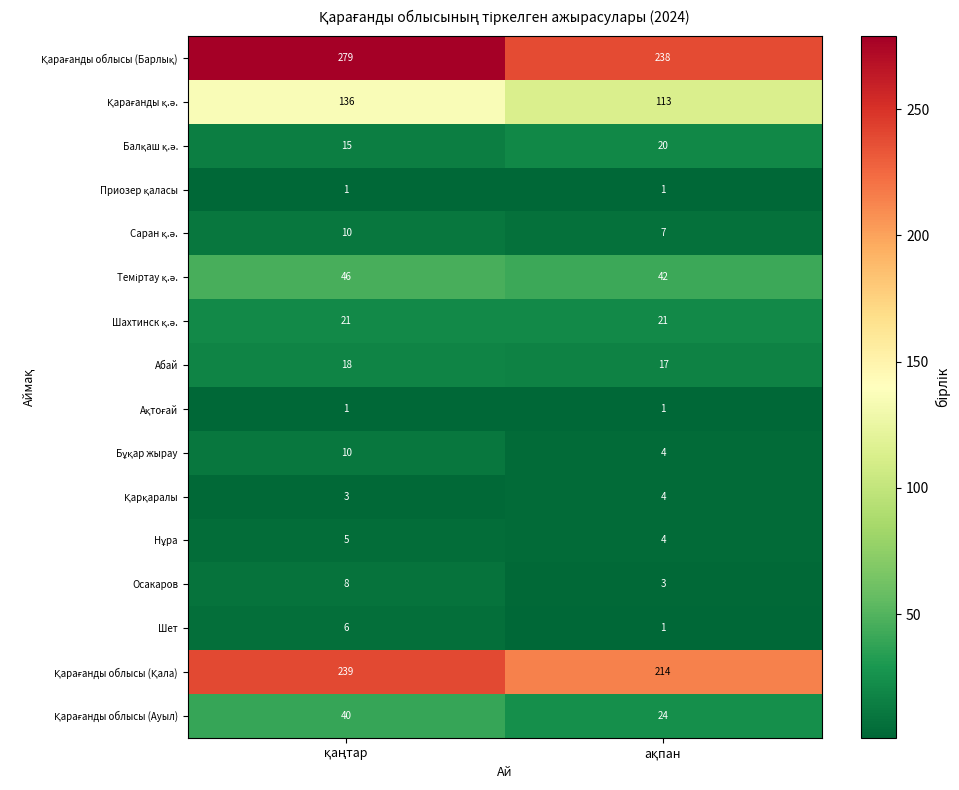

At which category does the chart reach its minimum across all series?

қаңтар